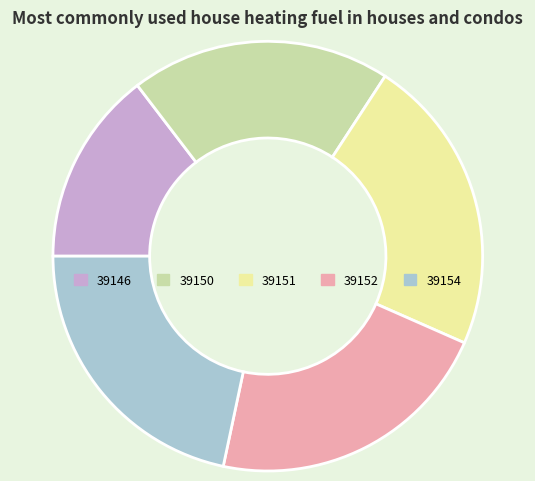

Which slice is the largest?

39151